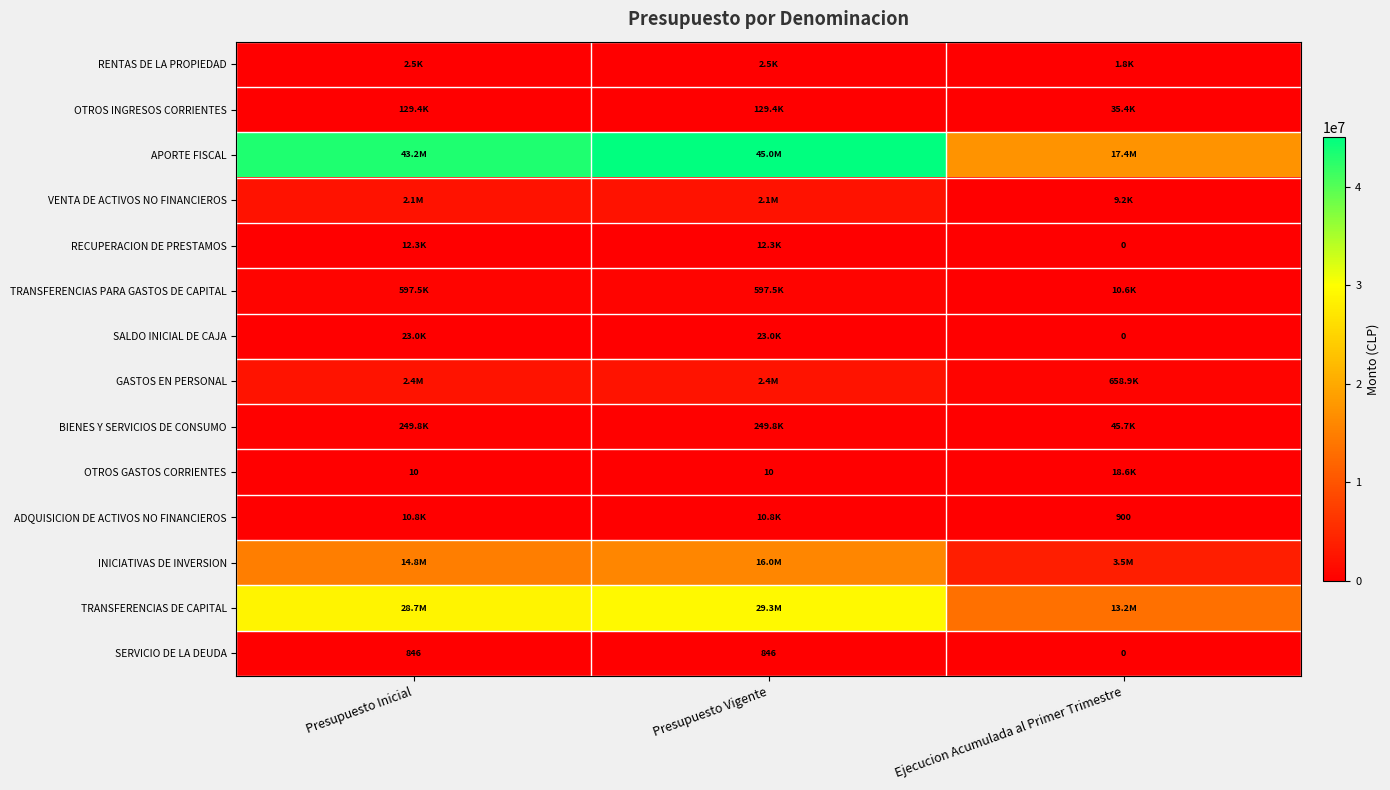

The OTROS GASTOS CORRIENTES series shows 10 at Presupuesto Inicial. True or false?

True